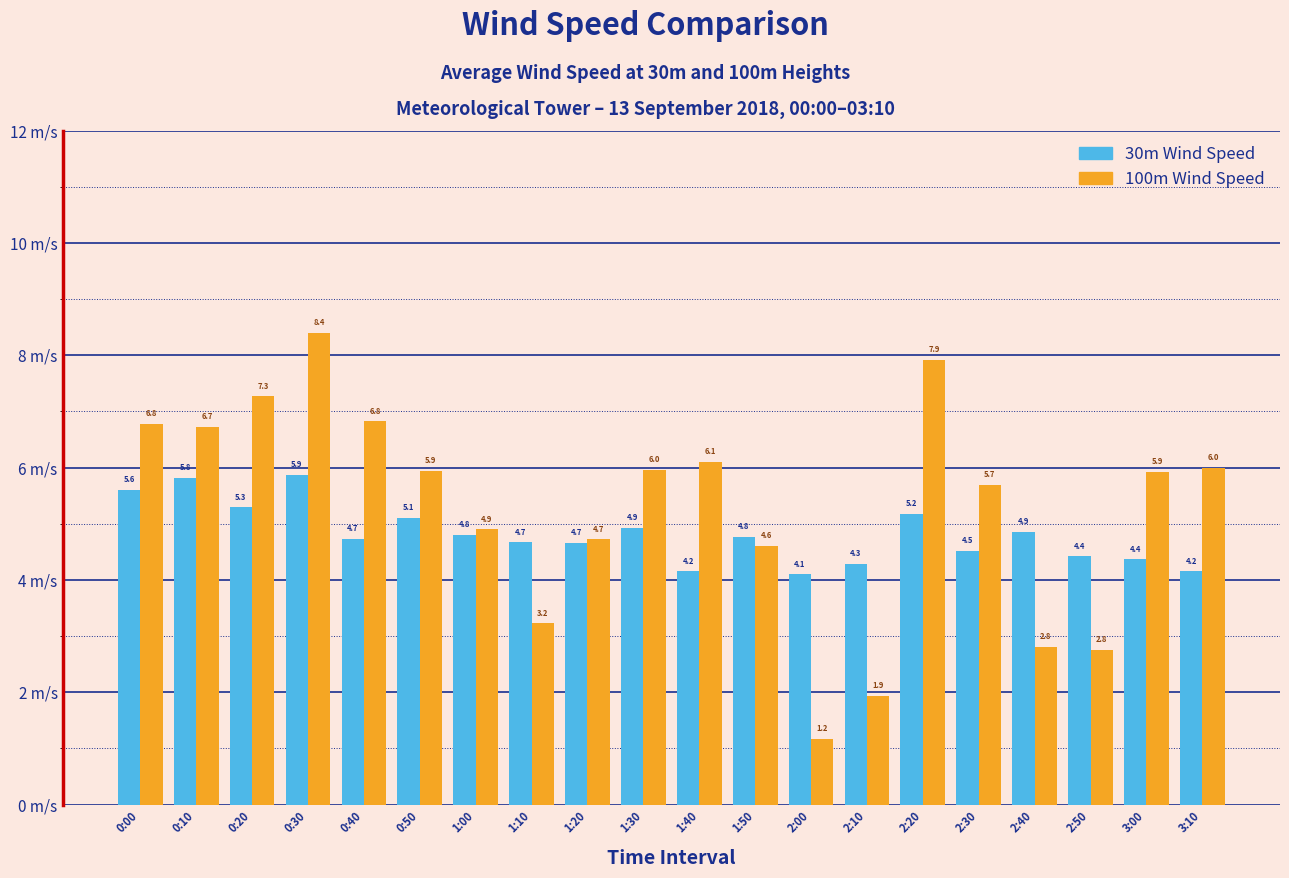

Which series has the largest total across all categories?

100m Wind Speed